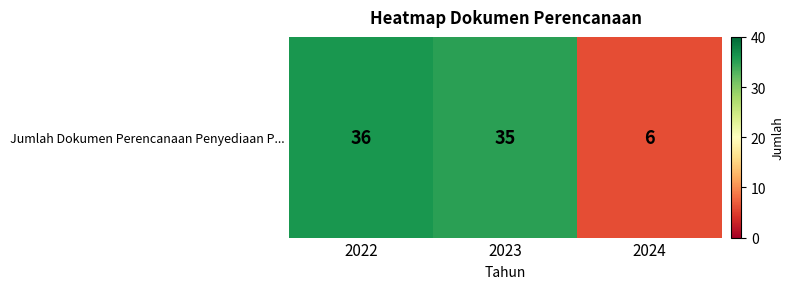

What is the difference between the maximum and minimum values?

30